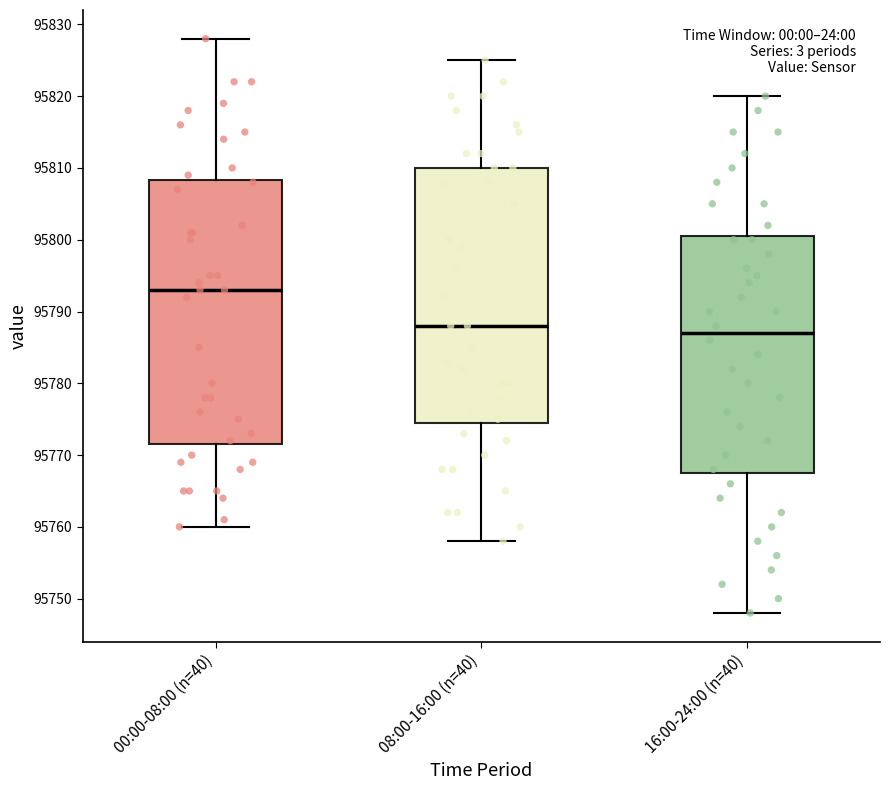

Reading left to right, read every box against the y-axis: the position of its median line, the range the box covers, and the ends of its whiskers. The values are not printed on the chart, so give them approximately, as read against the axis.

00:00-08:00 (n=40): median 95793, box 95772 to 95808, whiskers 95760 to 95828
08:00-16:00 (n=40): median 95788, box 95775 to 95810, whiskers 95758 to 95825
16:00-24:00 (n=40): median 95787, box 95768 to 95801, whiskers 95748 to 95820